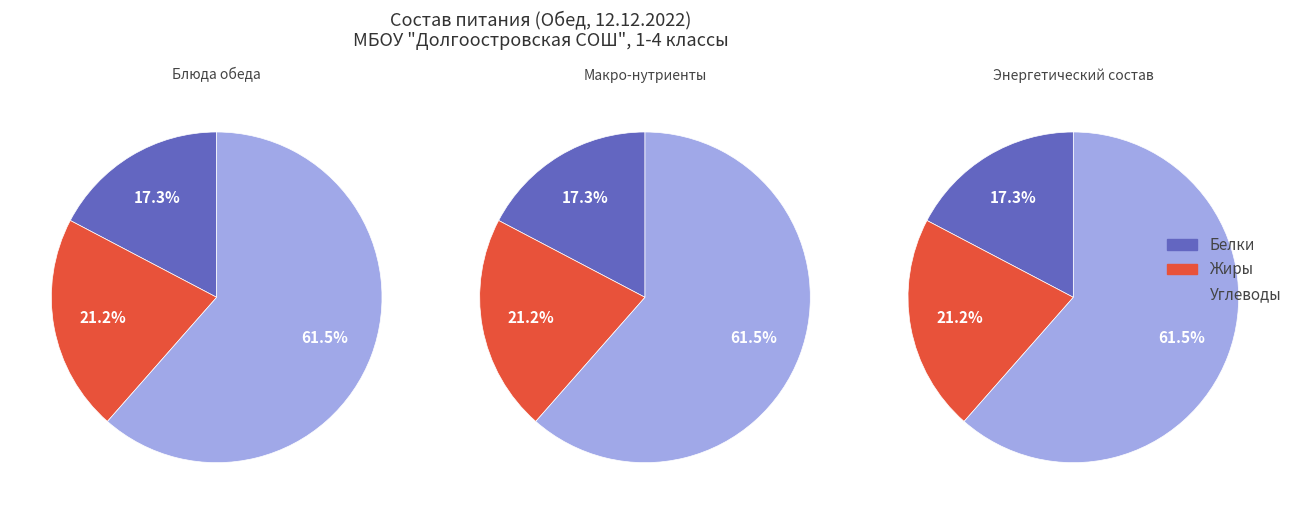

Rank the categories by value from highest to lowest.

Углеводы, Жиры, Белки